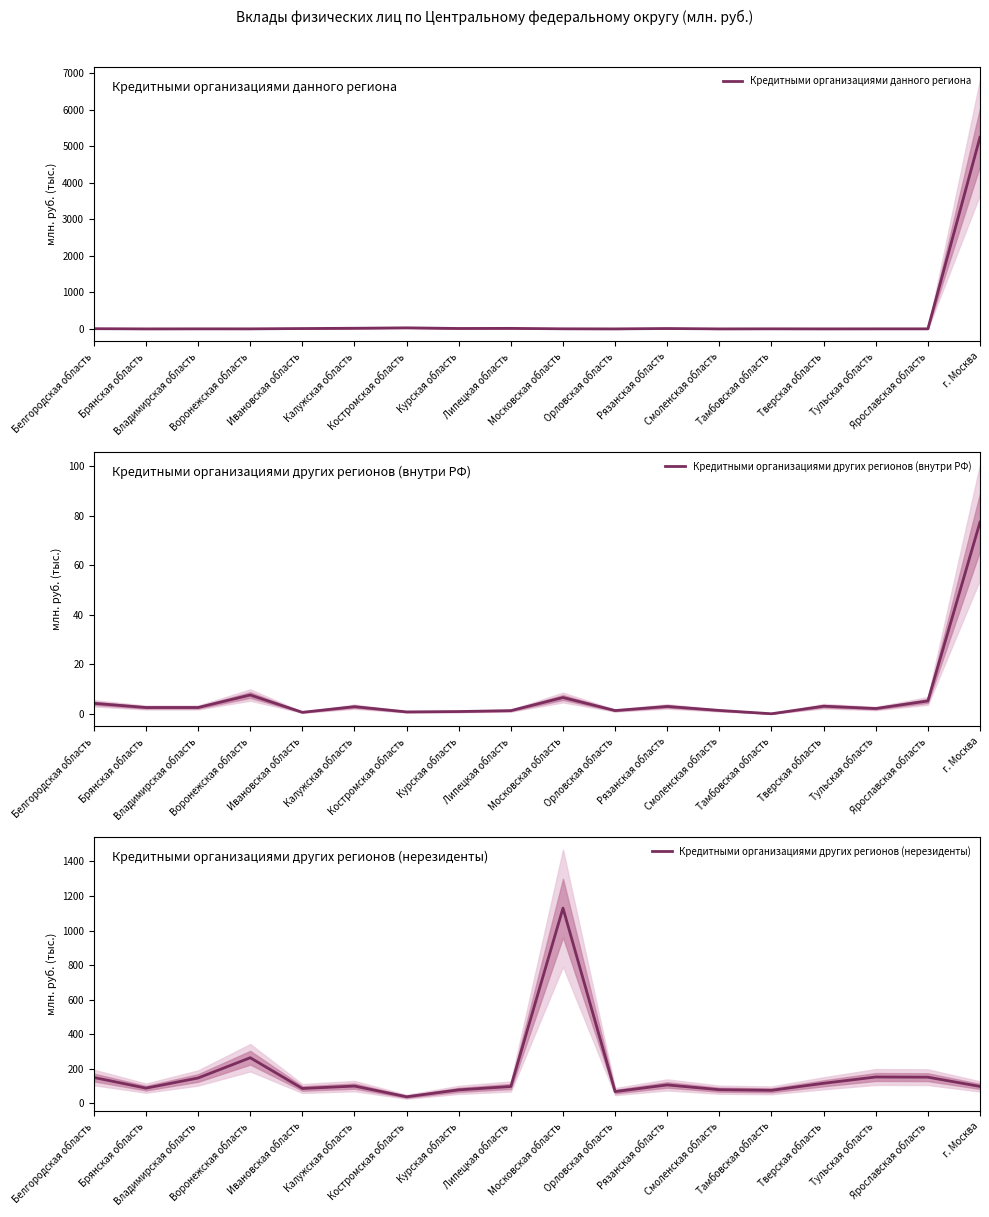

The Кредитными организациями данного региона series shows 1.3 at Владимирская область. True or false?

True